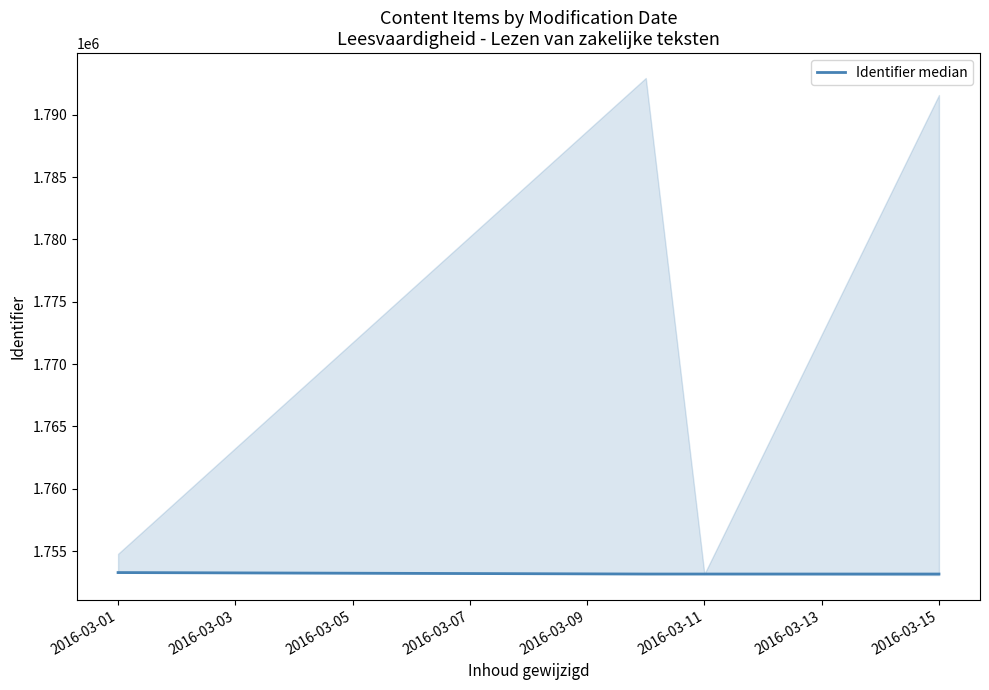

What is the lowest value of the Identifier median series?

1753160